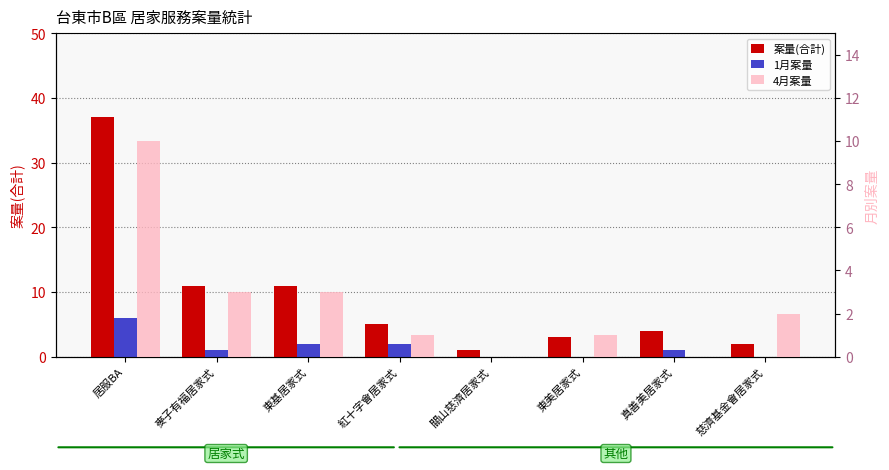

Reading left to right, list all the values displayed in this chart.

案量(合計): 37	11	11	5	1	3	4	2
1月案量: 6	1	2	2	0	0	1	0
4月案量: 10	3	3	1	0	1	0	2